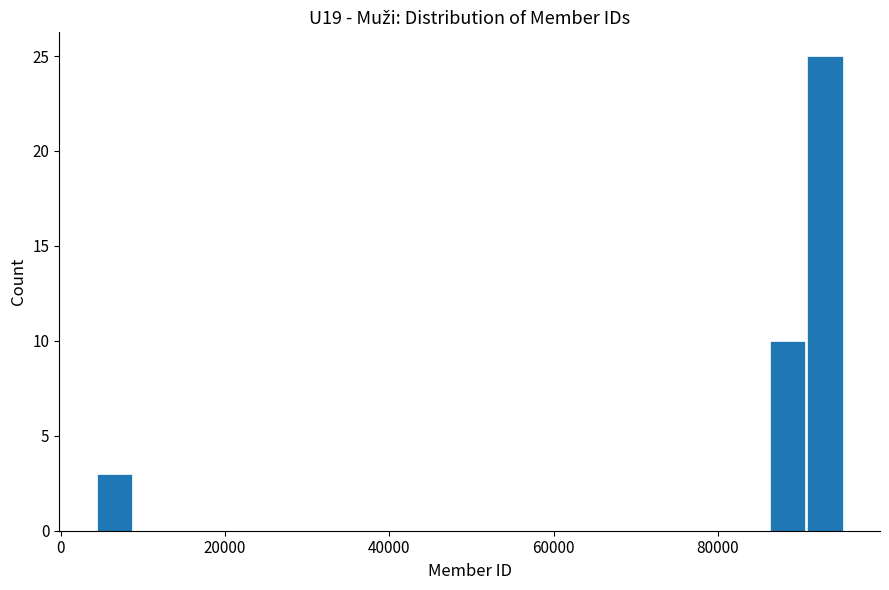

Around what value on the x-axis is the tallest bar? Give the approximate position of its centre, as read against the axis.

94000